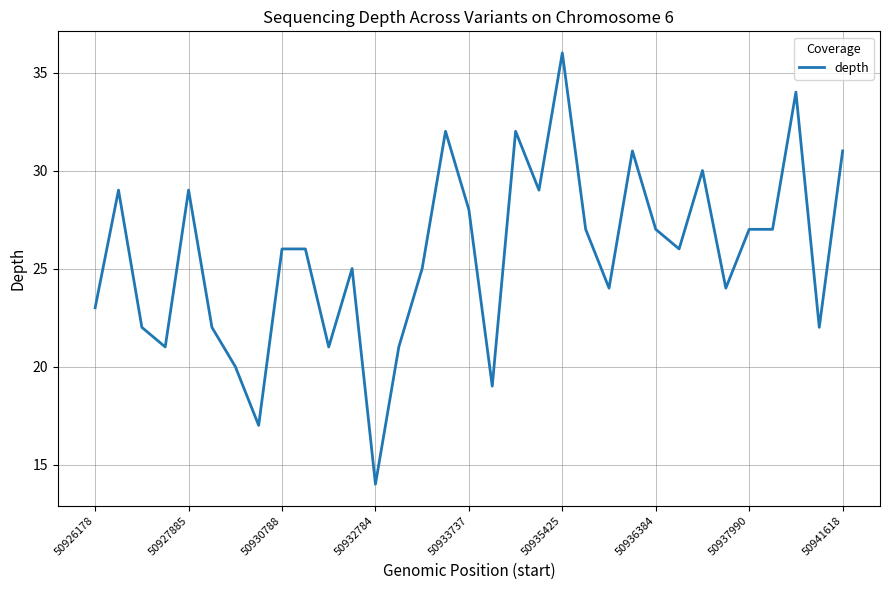

What is the sum of all values?

847